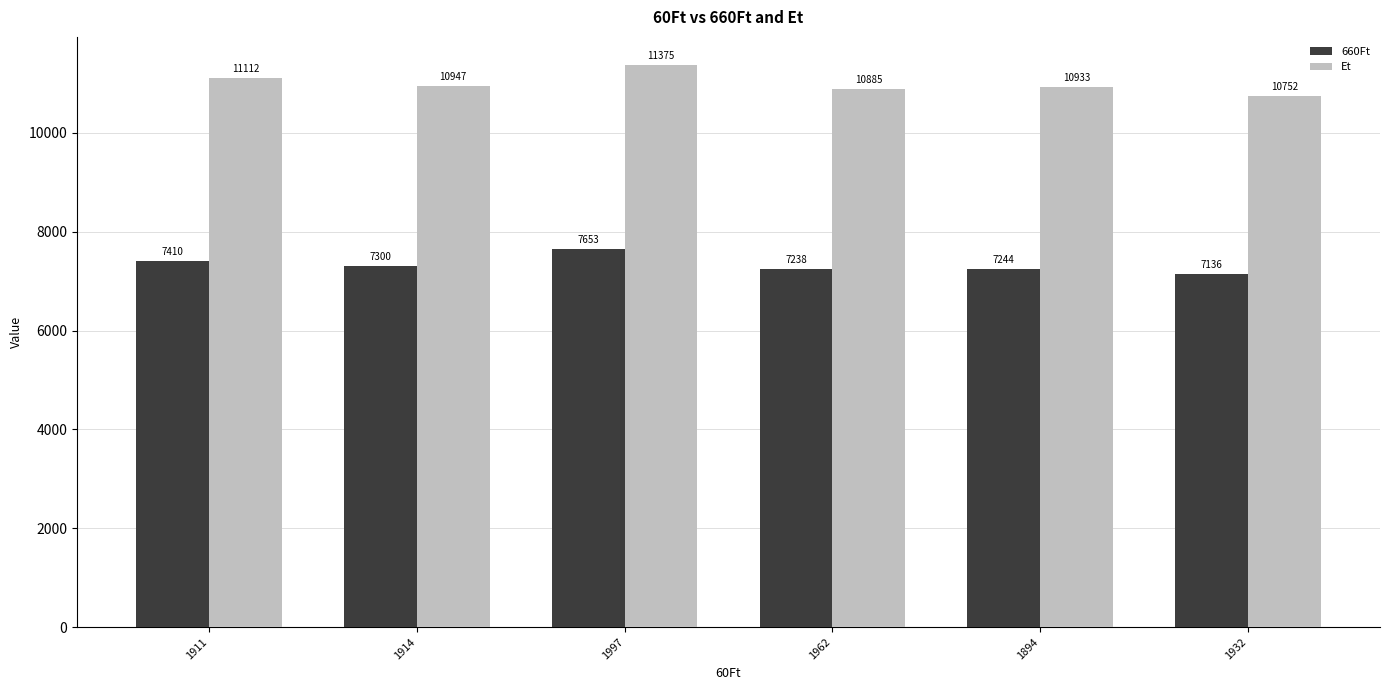

Which series changed the most between 1911 and 1932?

Et